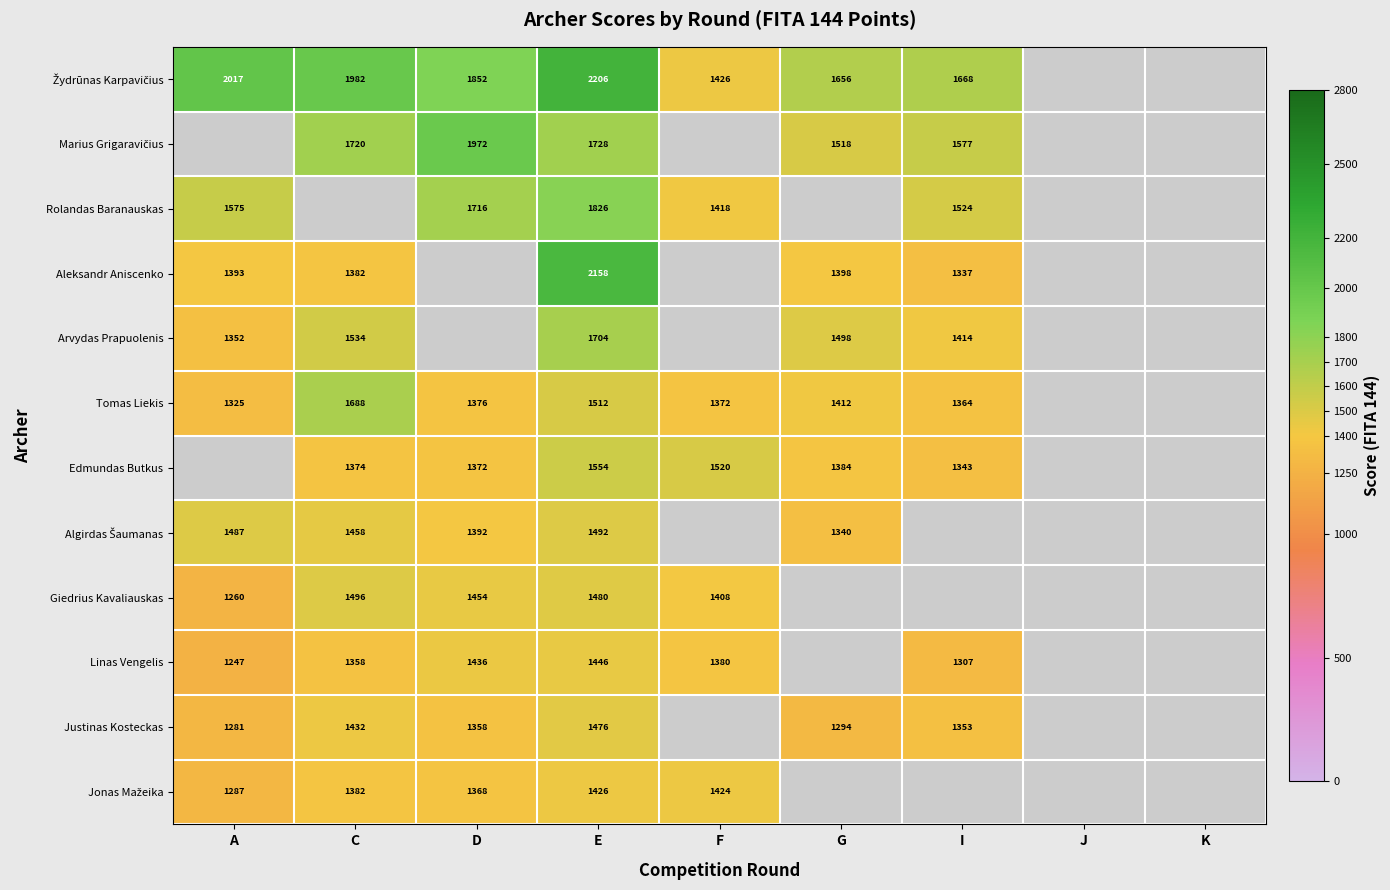

The Tomas Liekis series shows 890 at F. True or false?

False